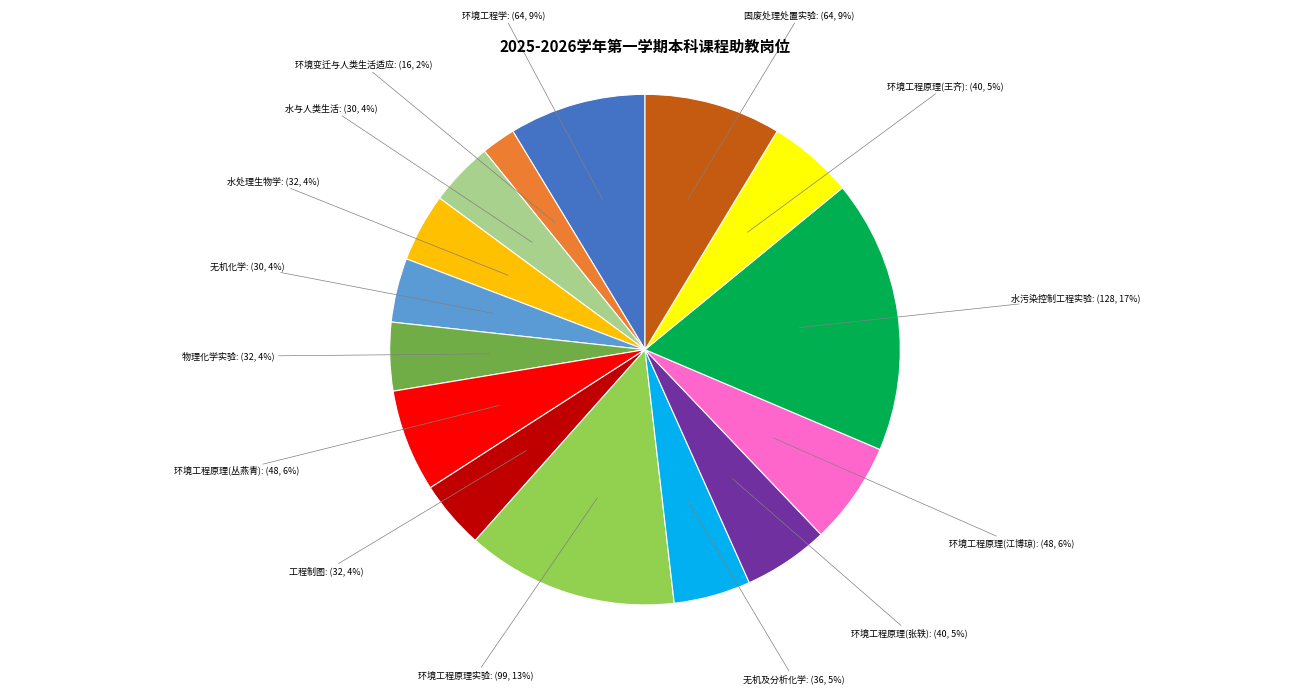

The 水与人类生活: (30, 4%) slice represents 4% of the pie. True or false?

True